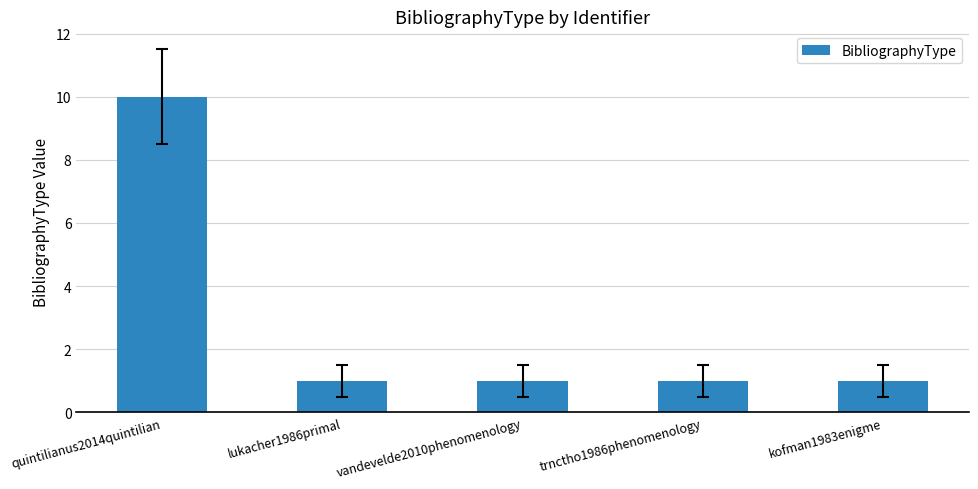

What is the difference between the maximum and second lowest values?

9